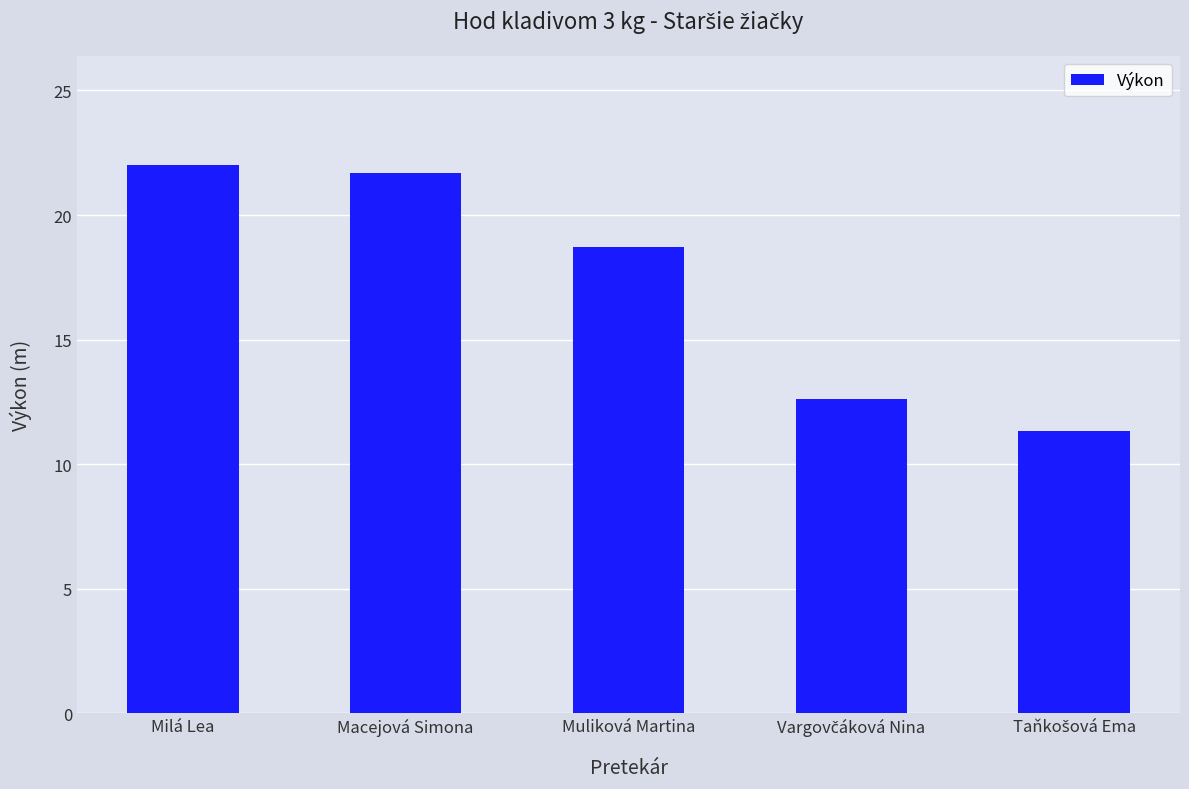

What is the greatest value displayed?

22.0